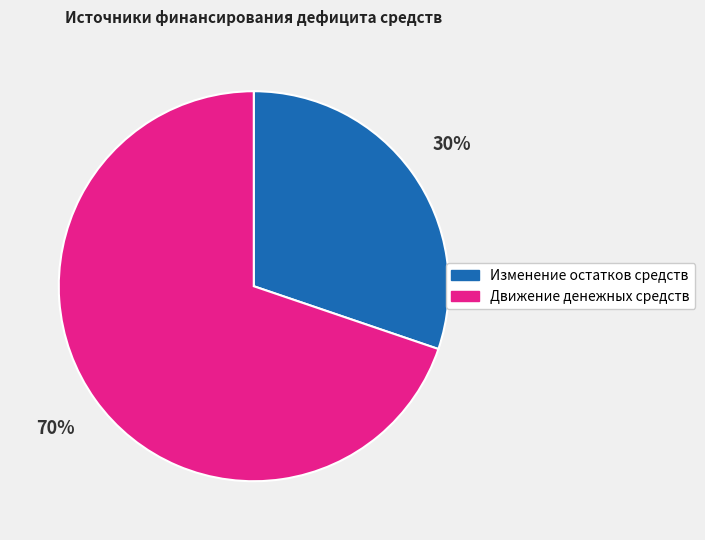

How many slices are in this pie chart?

2